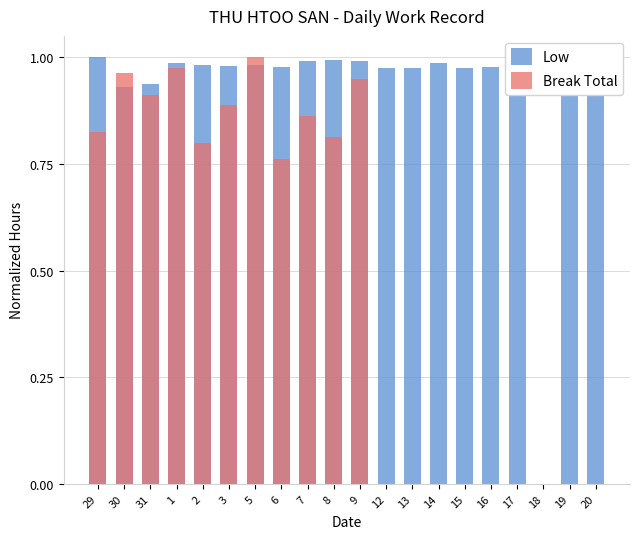

Rank the series by their average value, from highest to lowest.

Low, Break Total